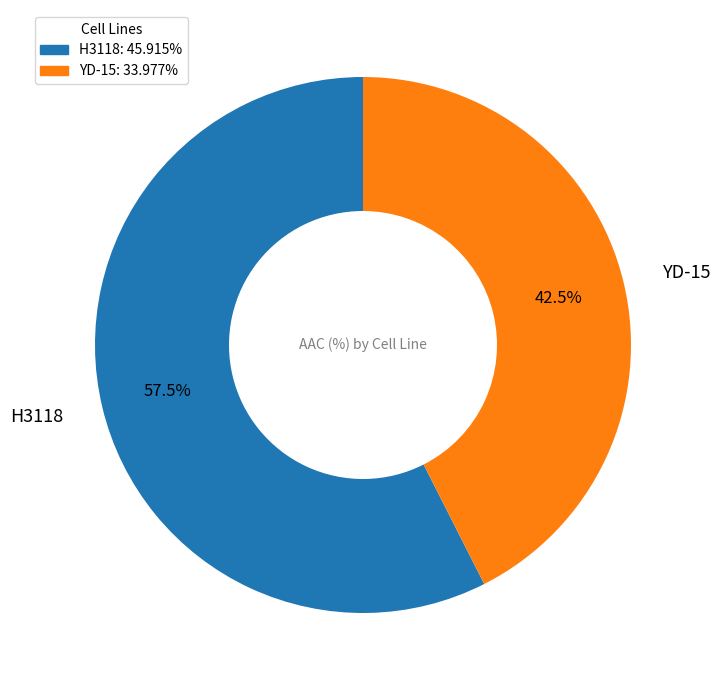

Does any single category account for the majority?

Yes